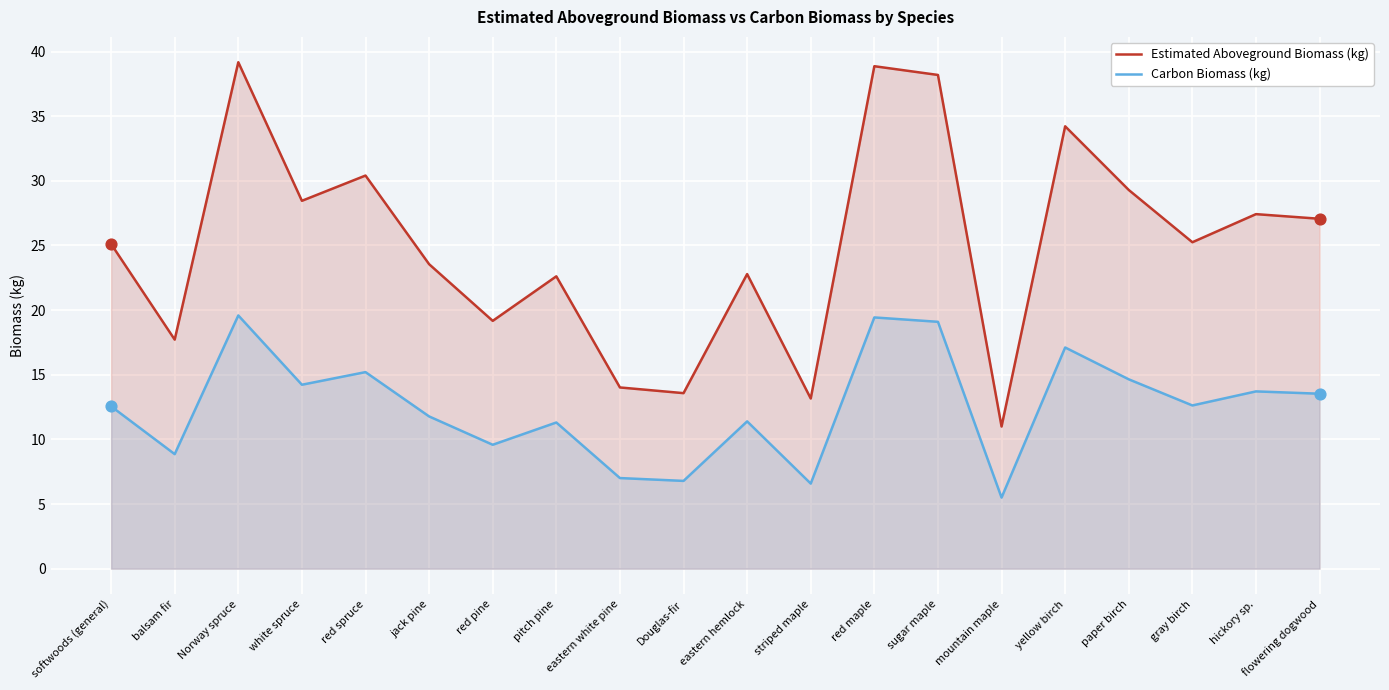

What are all the series names shown in the legend?

Estimated Aboveground Biomass (kg), Carbon Biomass (kg)